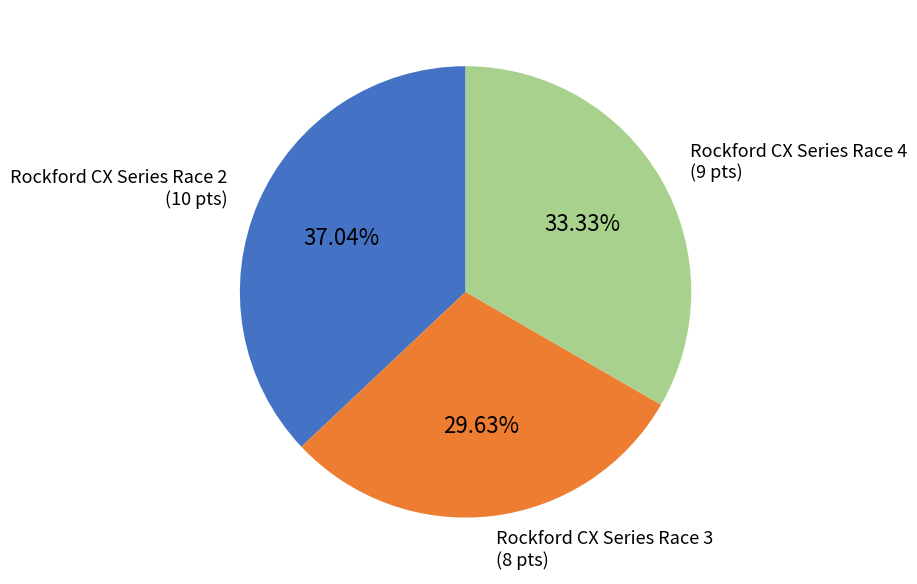

What percentage is the Rockford CX Series Race 2 slice, to the nearest percent?

37%